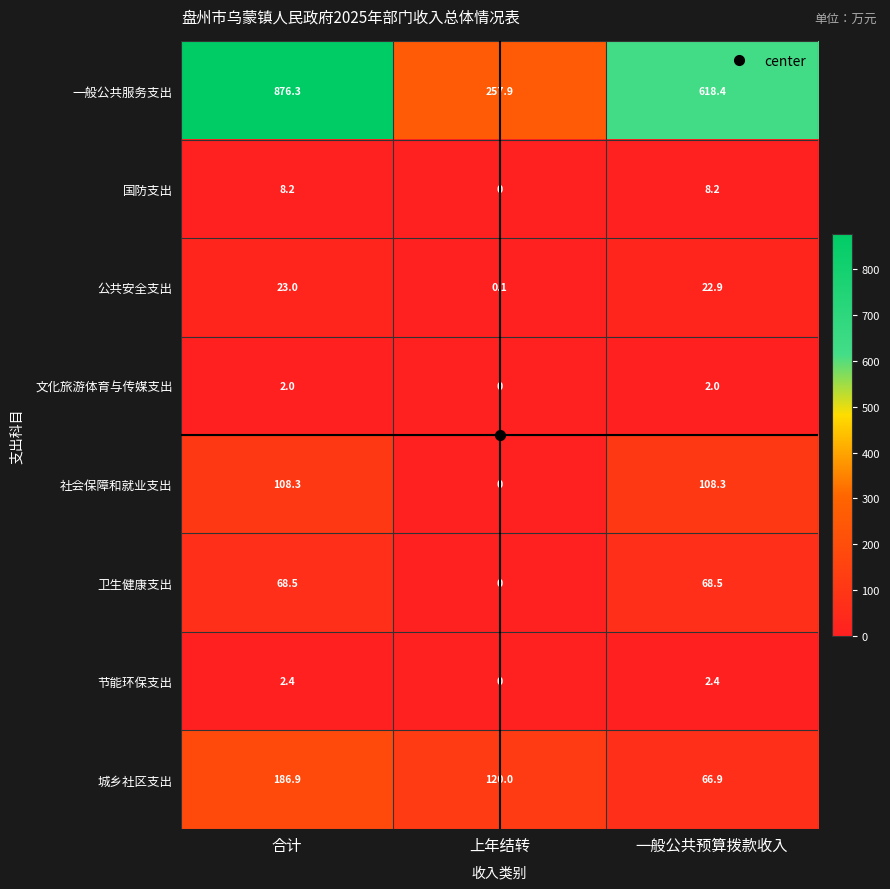

What is the difference between the maximum and minimum values in the 卫生健康支出 series?

68.5